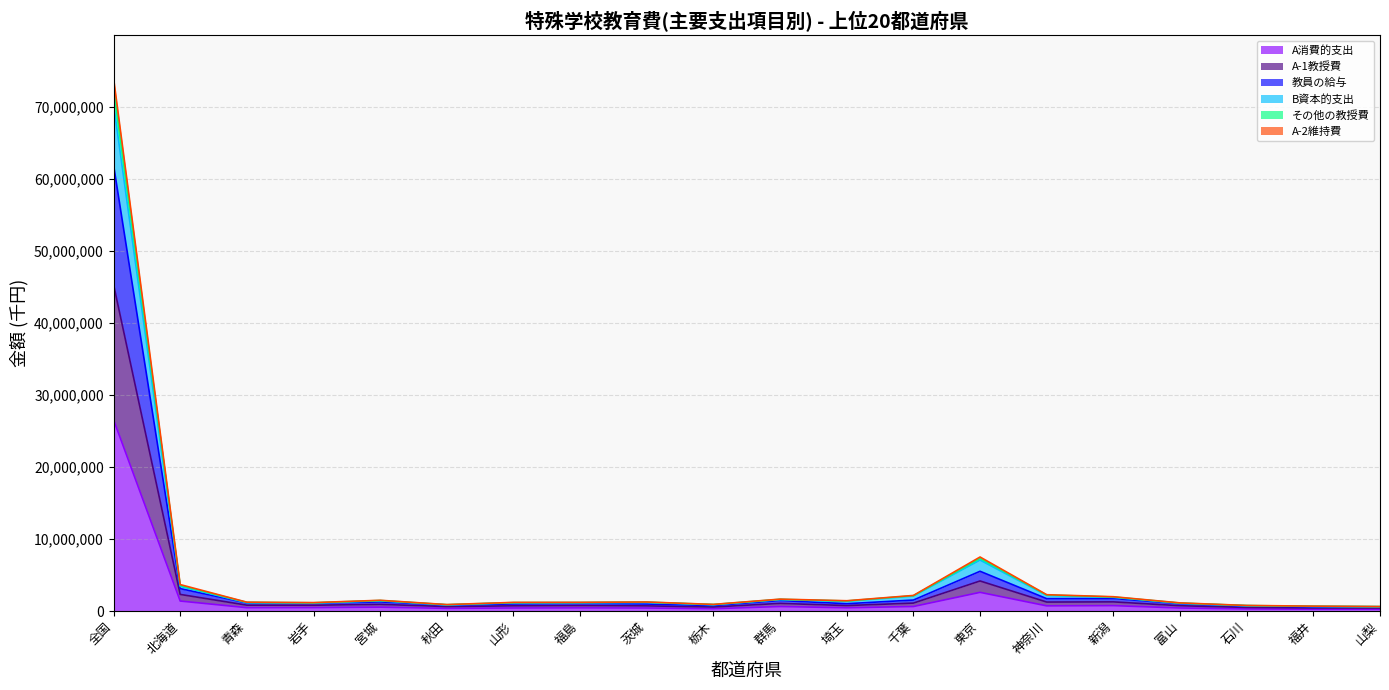

How many distinct data groups are displayed?

6